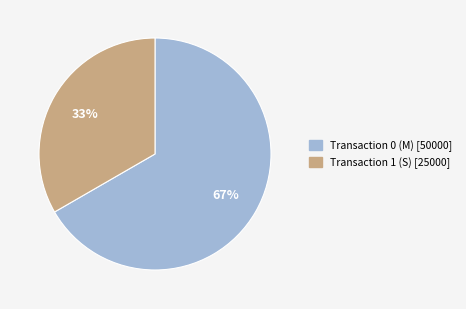

Does Transaction 1 (S) [25000] account for over 50% of the chart?

No